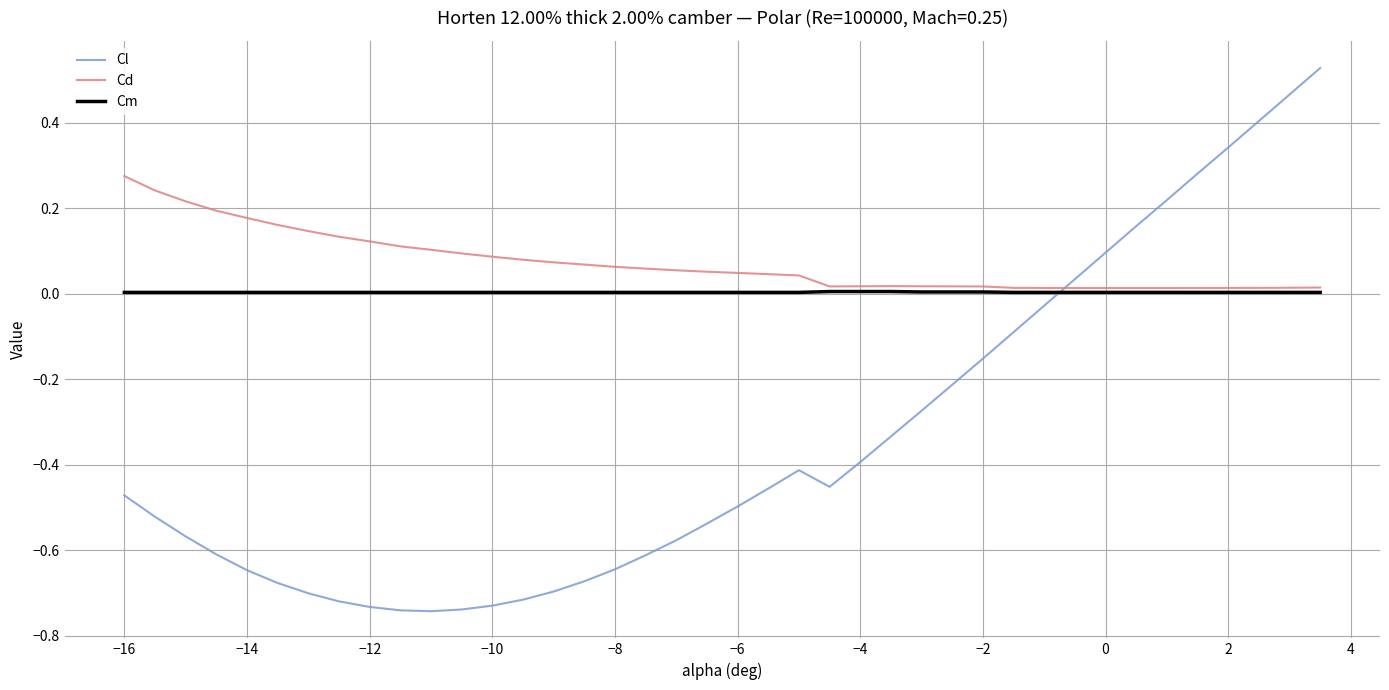

Which series has the widest spread of values?

Cl